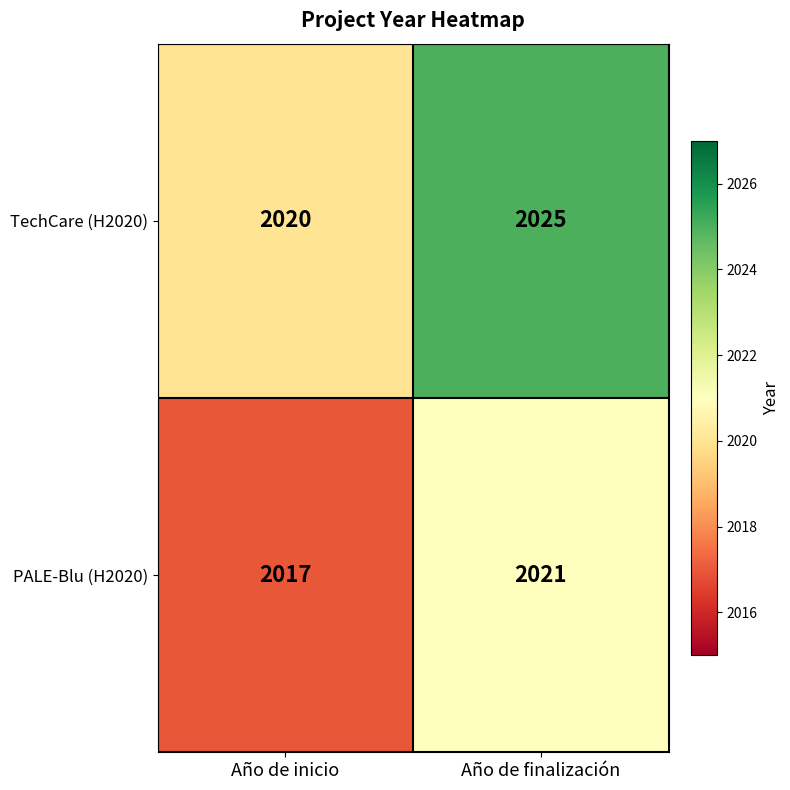

Rank the series at Año de finalización from highest to lowest value.

TechCare (H2020), PALE-Blu (H2020)